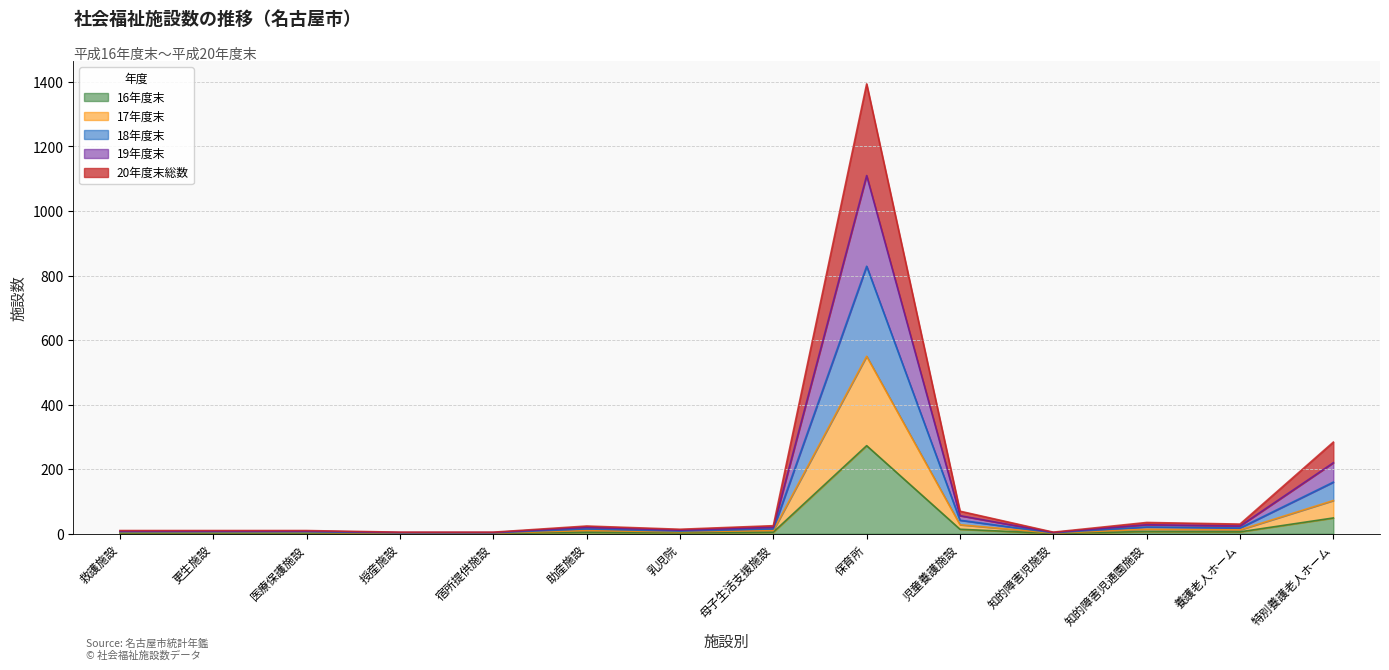

Between 知的障害児施設 and 乳児院, which is larger?

乳児院